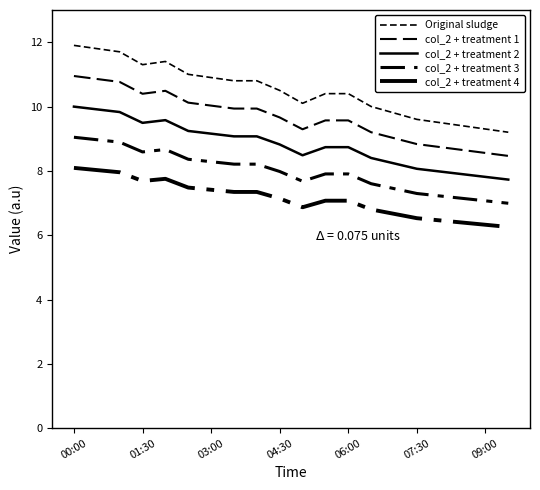

Does the chart display data point markers on the line(s)?

No